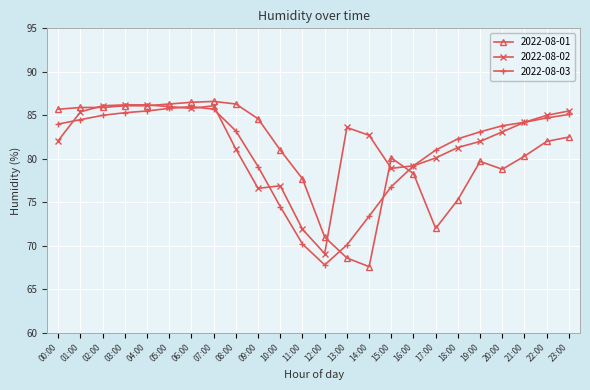

The 2022-08-03 series shows 104.5 at 15:00. True or false?

False